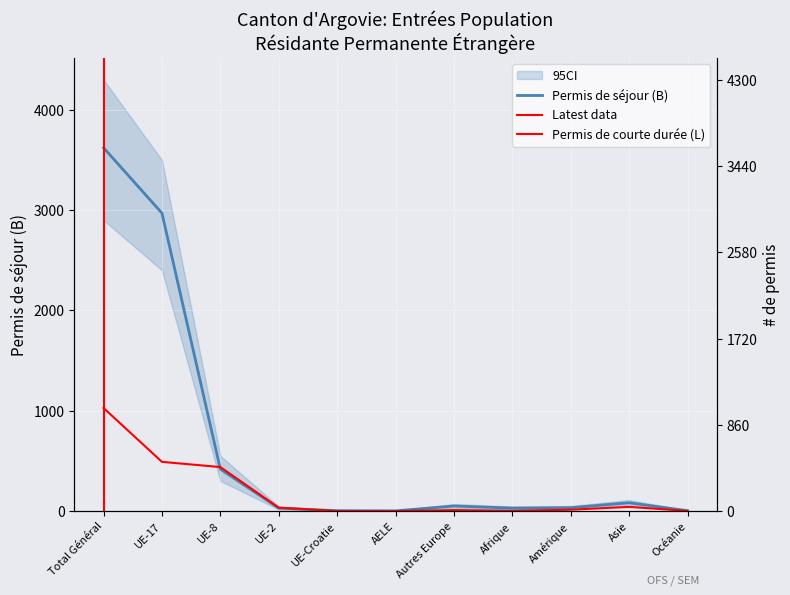

What is the average value of the Permis de courte durée (L) Total series?

187